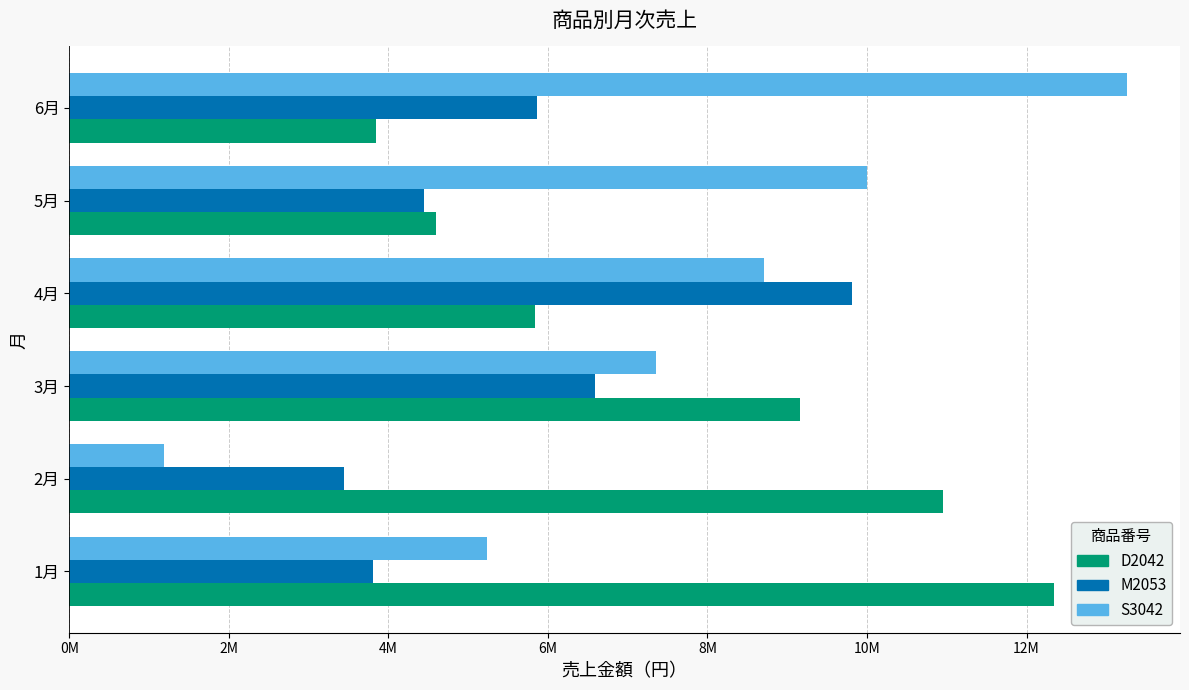

What are all the series names shown in the legend?

D2042, M2053, S3042